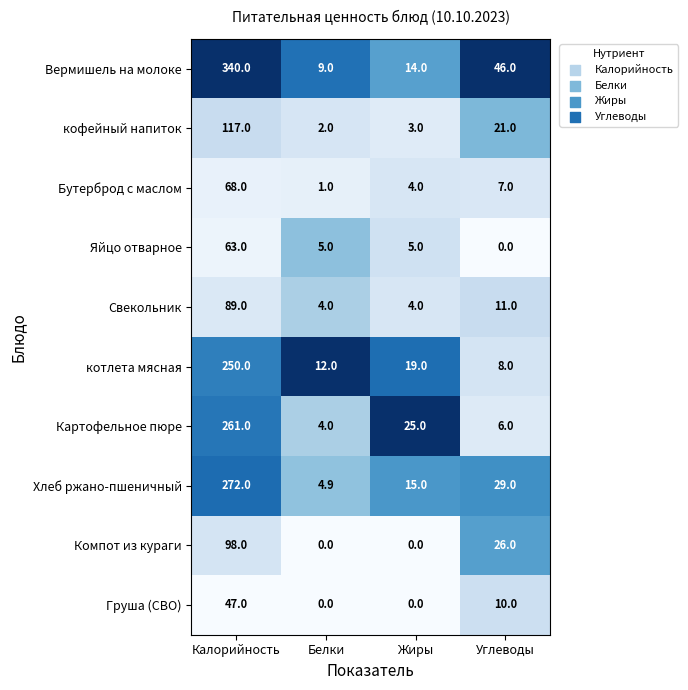

At Углеводы, list the series in order from largest to smallest.

Вермишель на молоке, Хлеб ржано-пшеничный, Компот из кураги, кофейный напиток, Свекольник, Груша (СВО), котлета мясная, Бутерброд с маслом, Картофельное пюре, Яйцо отварное